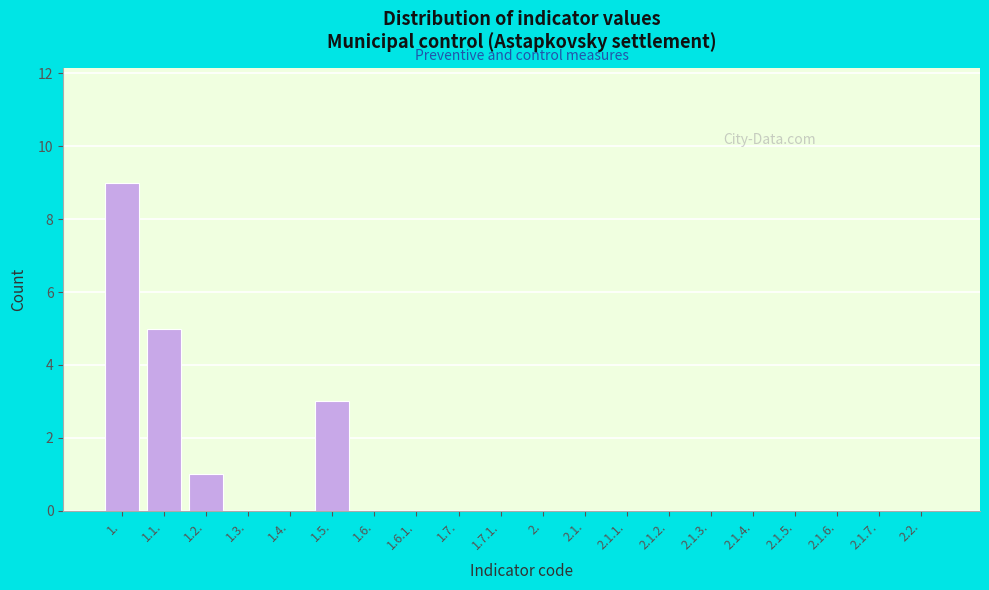

Reading left to right, extract all data points from this chart.

1.=9	1.1.=5	1.2.=1	1.3.=0	1.4.=0	1.5.=3	1.6.=0	1.6.1.=0	1.7.=0	1.7.1.=0	2.=0	2.1.=0	2.1.1.=0	2.1.2.=0	2.1.3.=0	2.1.4.=0	2.1.5.=0	2.1.6.=0	2.1.7.=0	2.2.=0